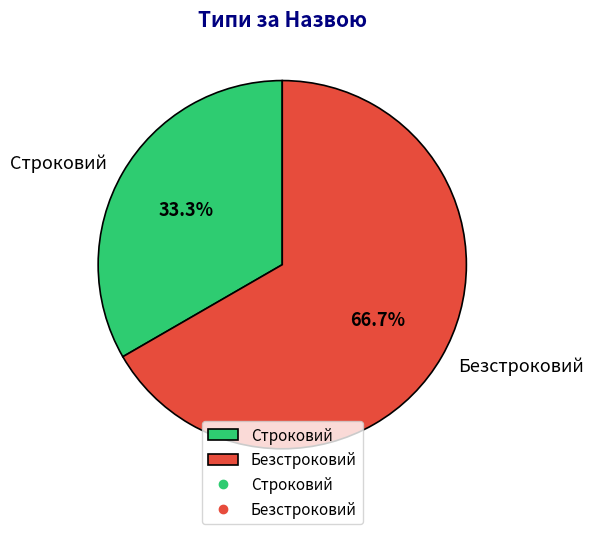

Which slice is the largest?

Безстроковий